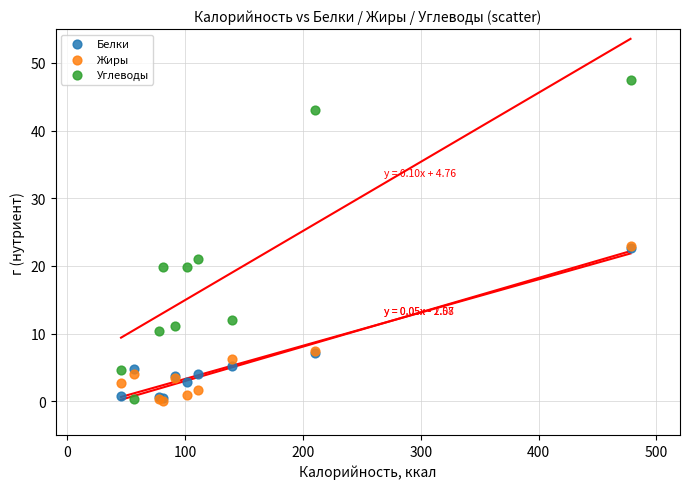

Which series reaches the maximum Y coordinate?

Углеводы